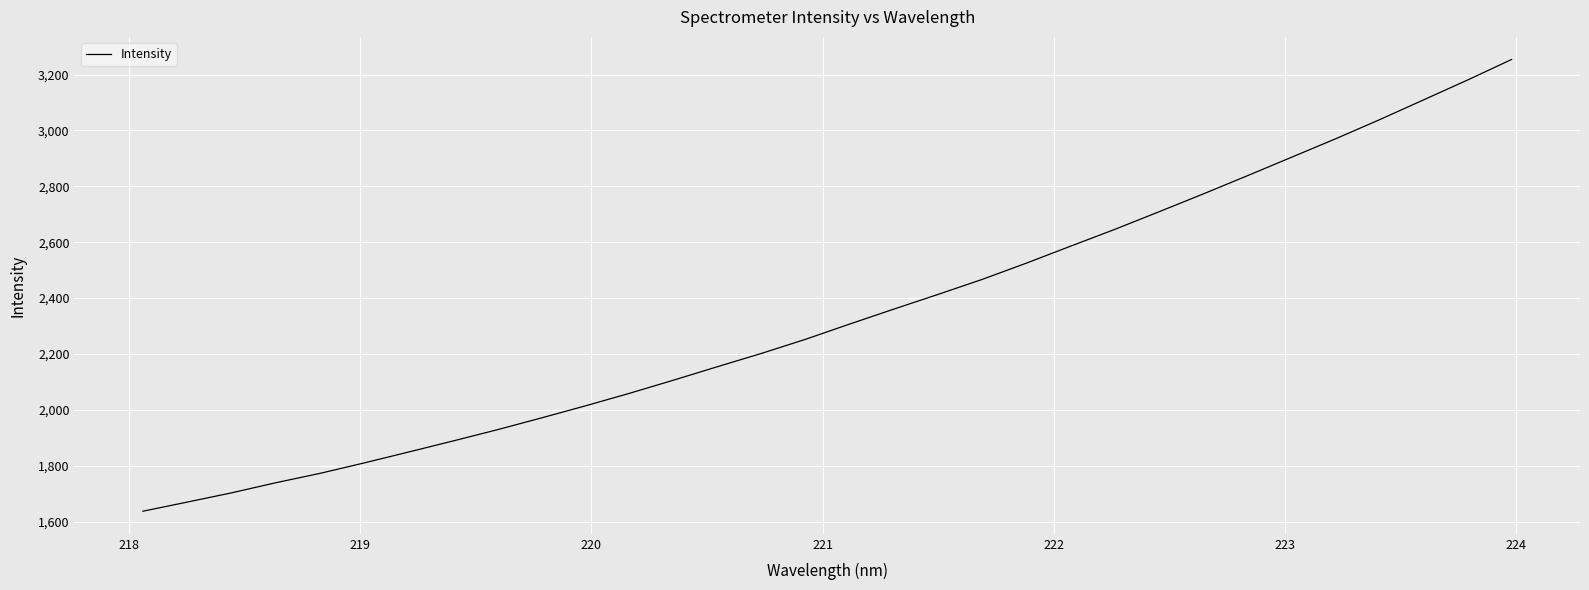

How many values exceed 2307?

16